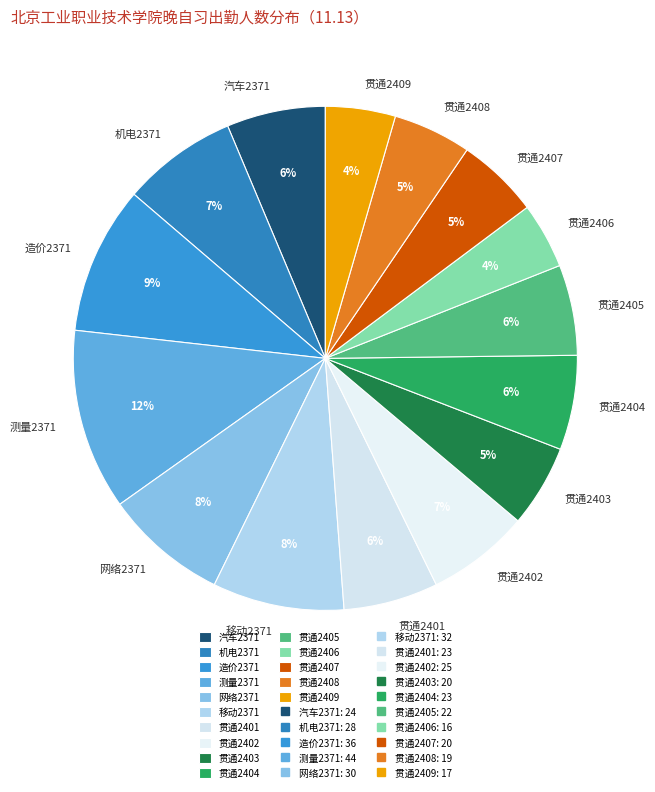

How many slices are in this pie chart?

15